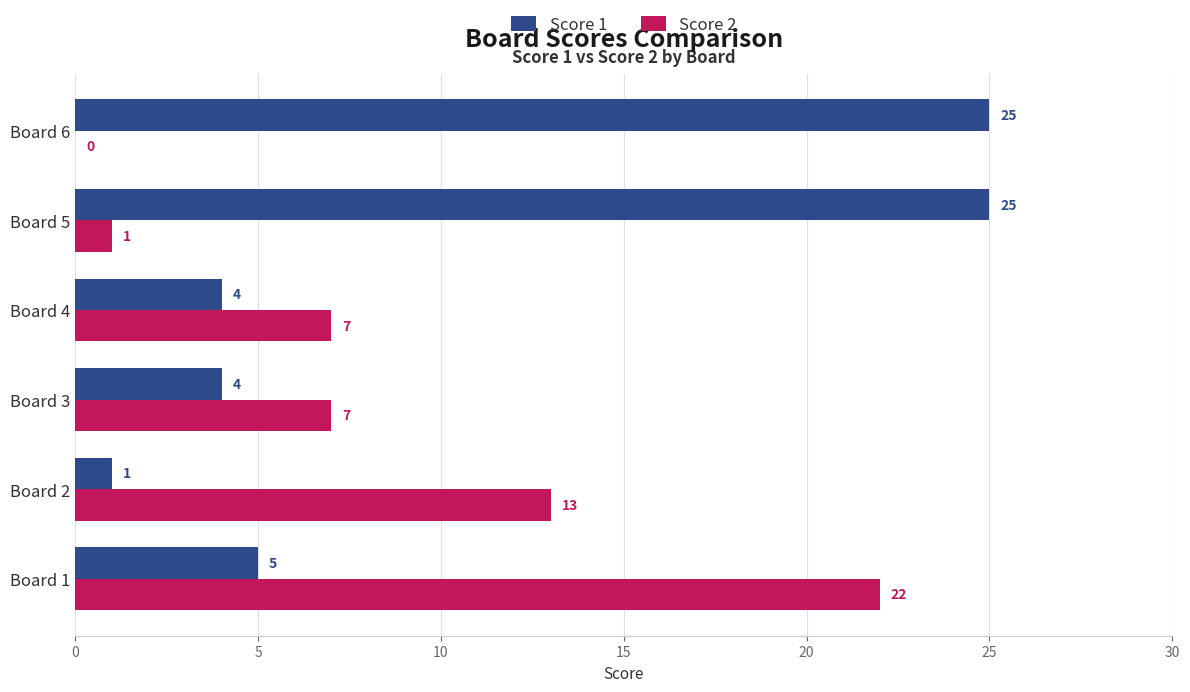

Is the value of Score 2 at Board 6 greater than the value of Score 1 at Board 3?

No